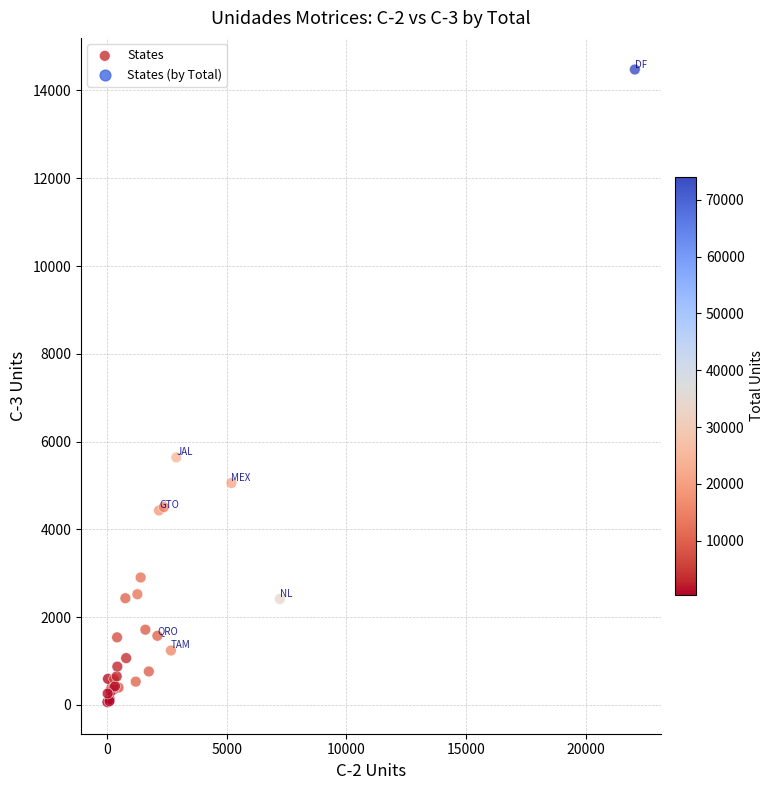

What Y value in the scatter plot is closest to 7271?

5640